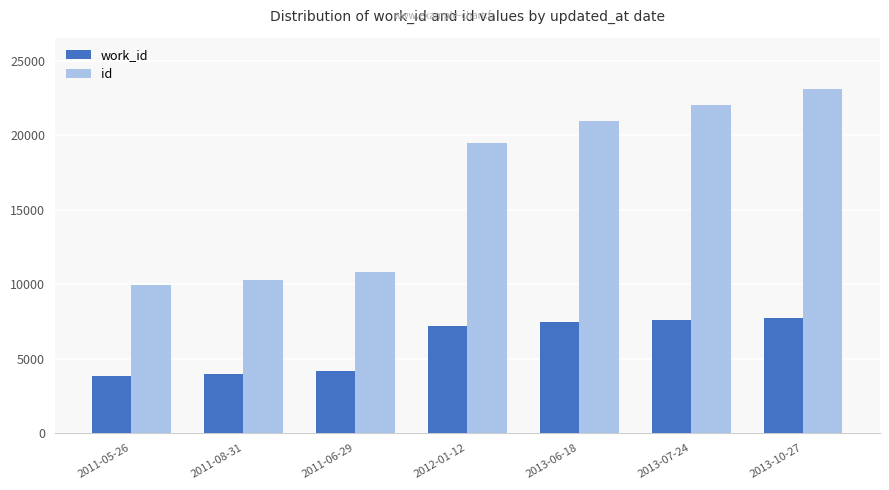

List the series in order of their peak value, lowest first.

work_id, id